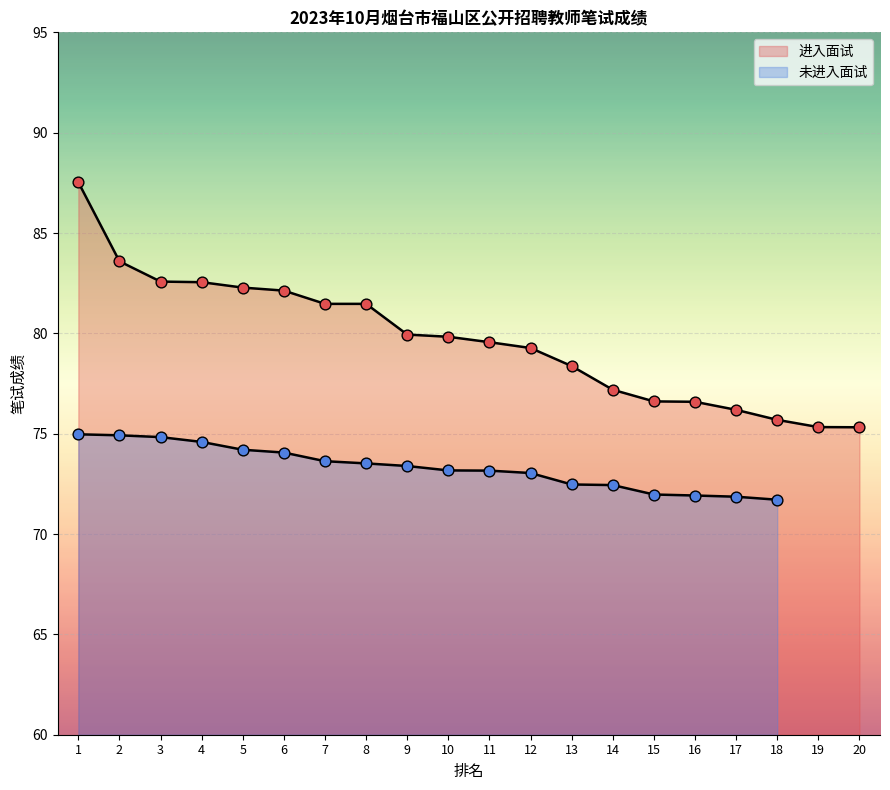

Approximately how many times larger is the value at 5 compared to 7?

1.0